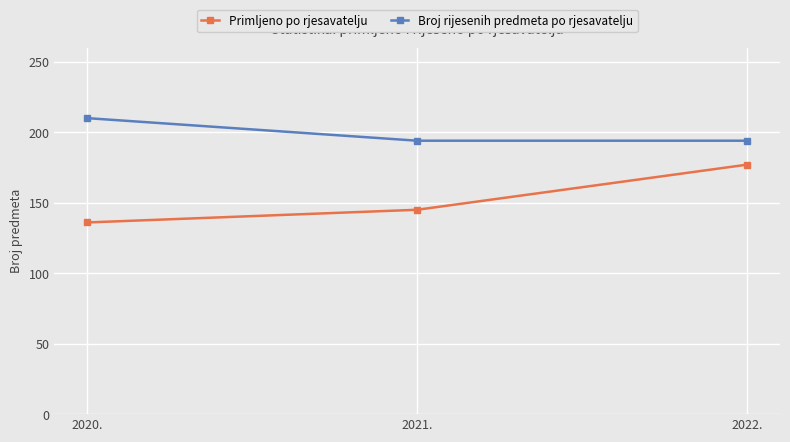

How many data points does each series have?

3